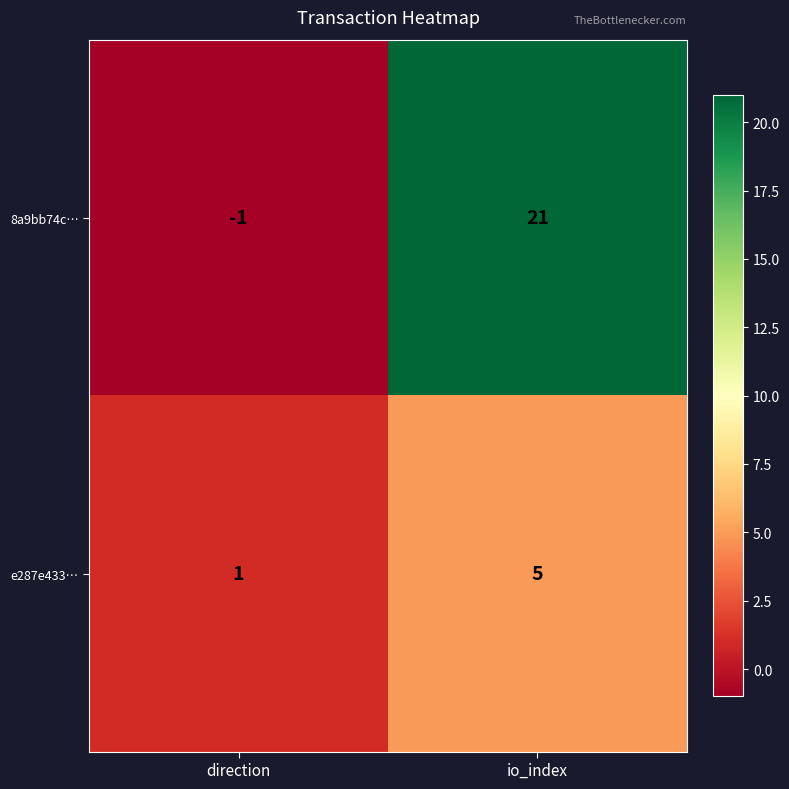

What is the sum of the 8a9bb74c… values at direction and io_index?

20